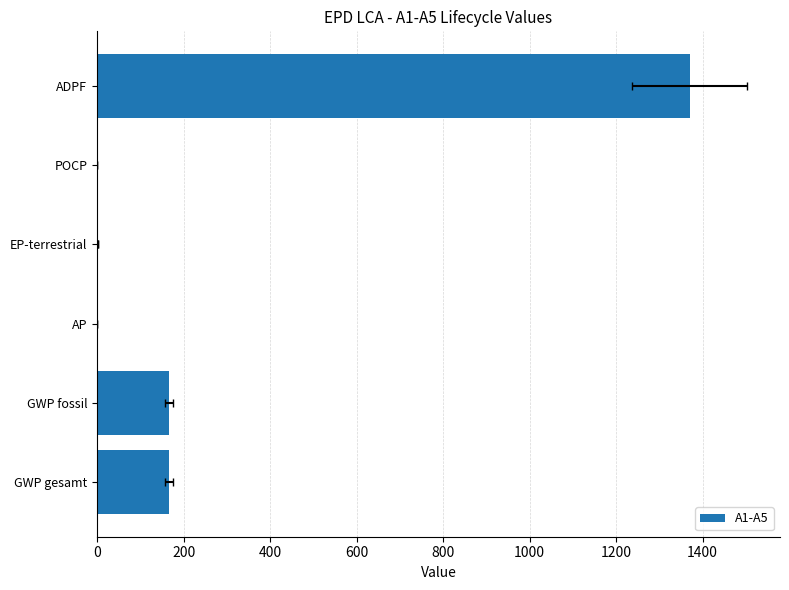

True or false: the data shows 515.3 at ADPF.

False